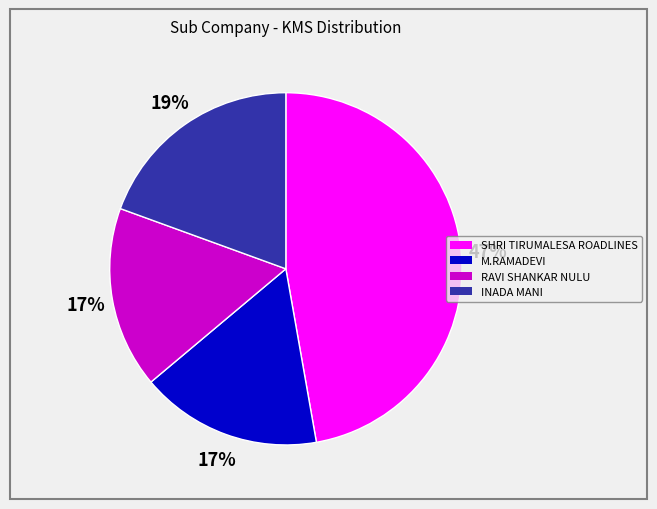

Is there a majority slice in this chart?

No